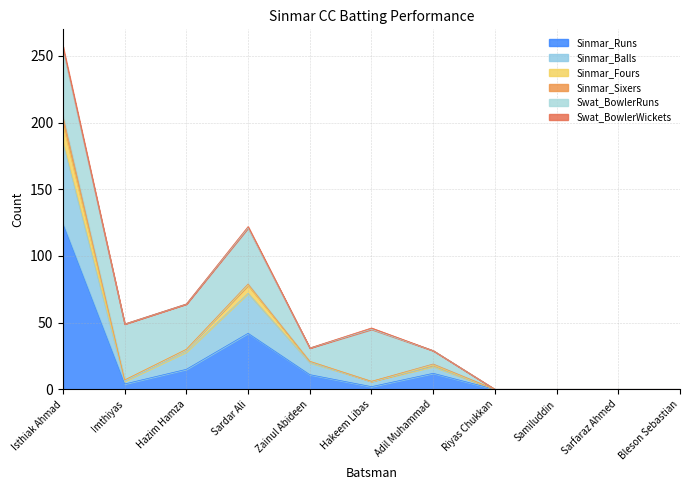

What is the difference between the Sinmar_Runs values at Samiluddin and Zainul Abideen?

11